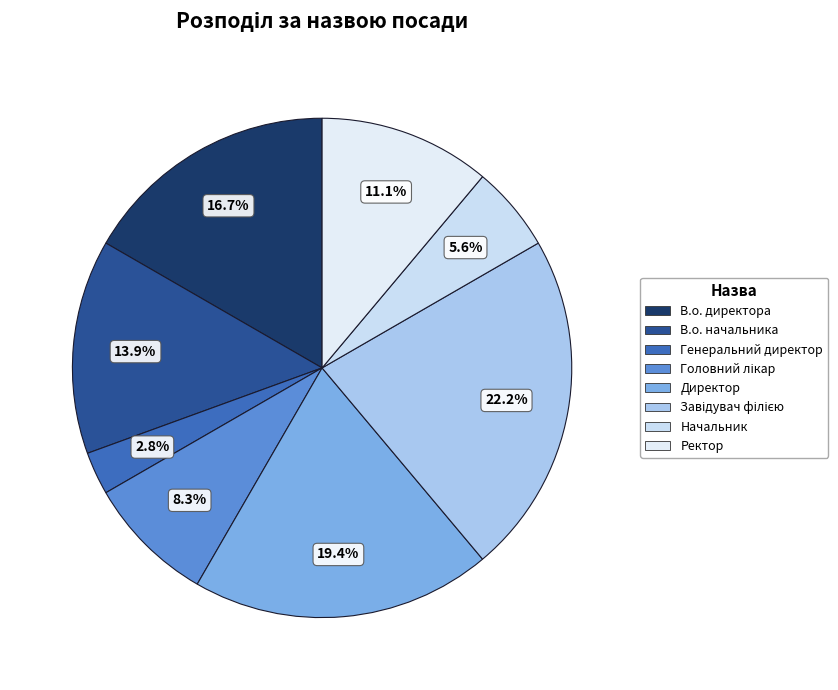

Does any single category account for the majority?

No